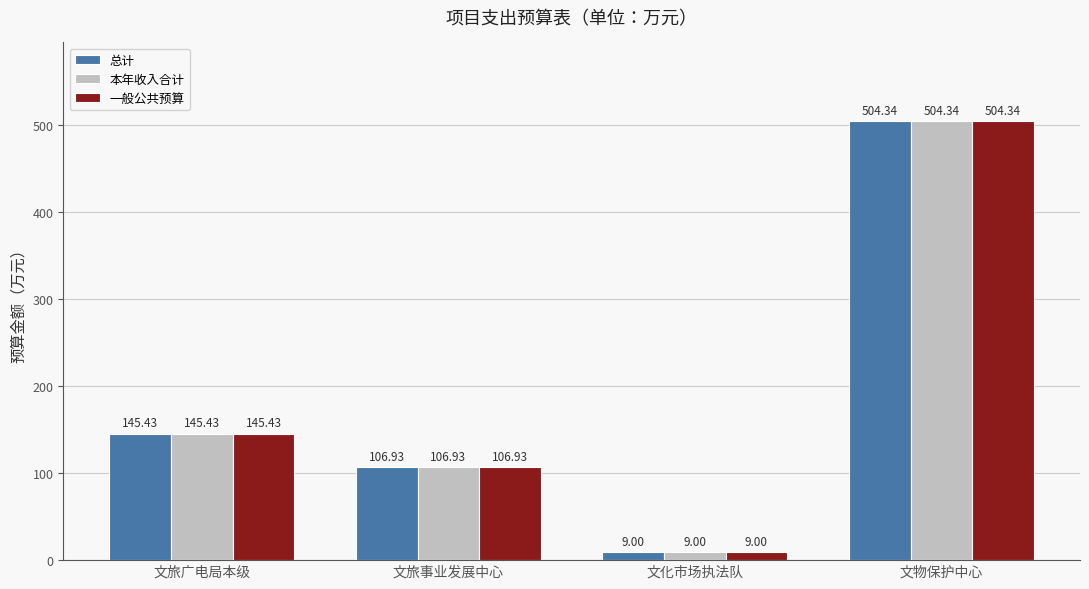

At which category is the sum across all series the highest?

文物保护中心